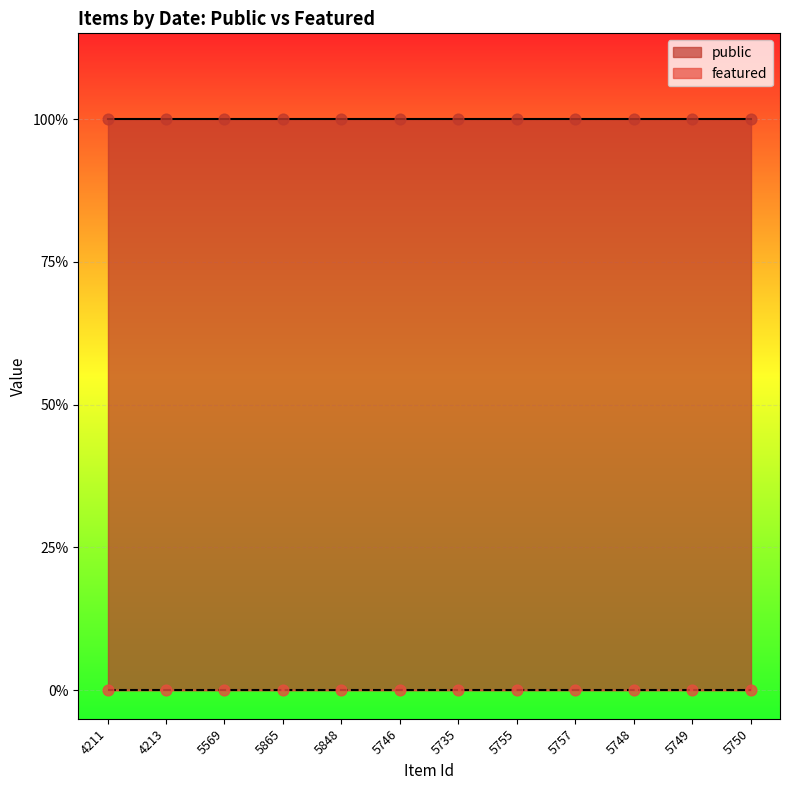

What are all the series names shown in the legend?

public, featured